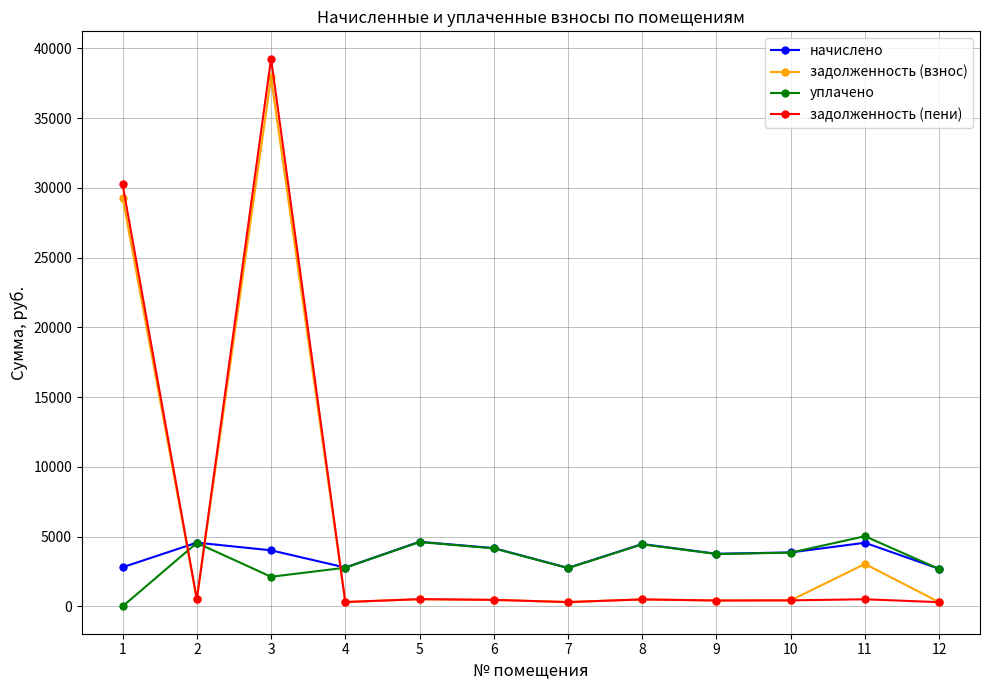

The value of уплачено at 4 is 1047.4. True or false?

False